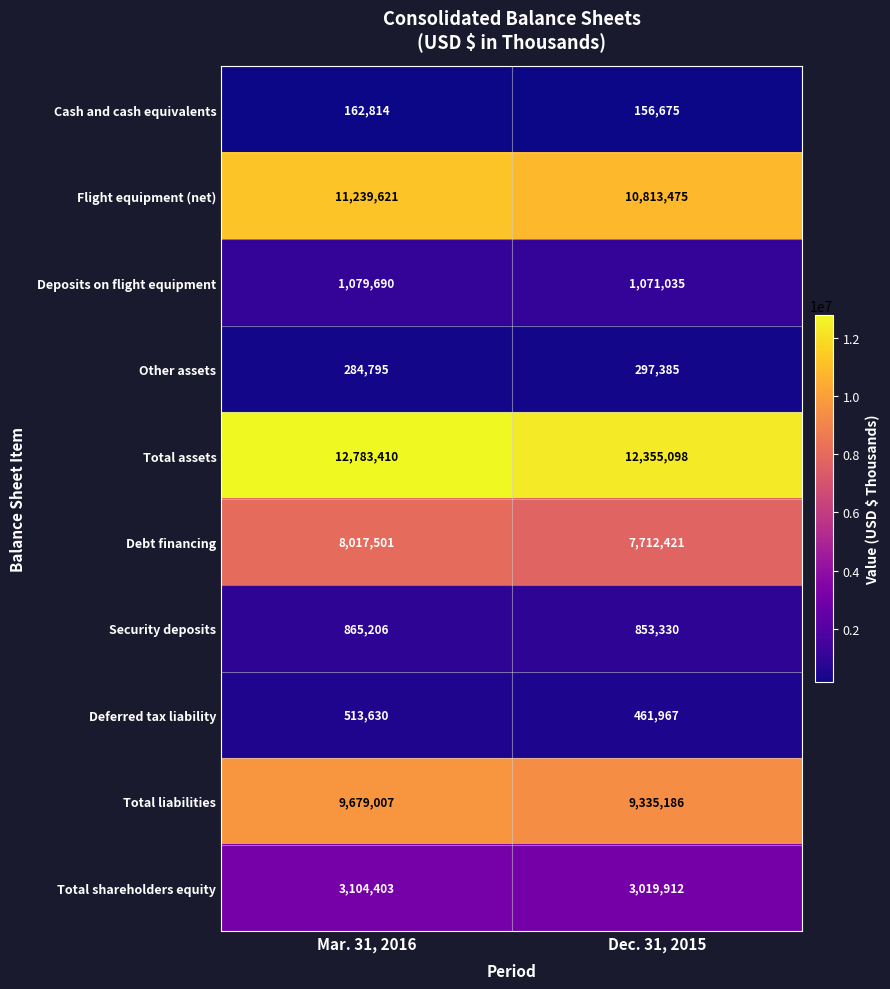

At how many categories does at least one series exceed 7523283?

2